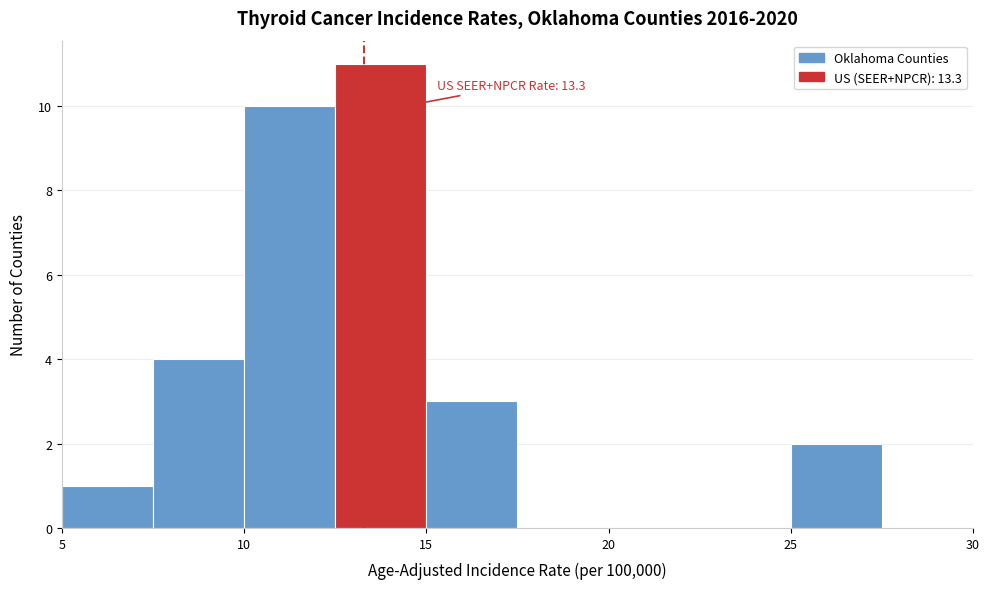

Which range on the x-axis has the tallest bar?

12.5 to 15.0